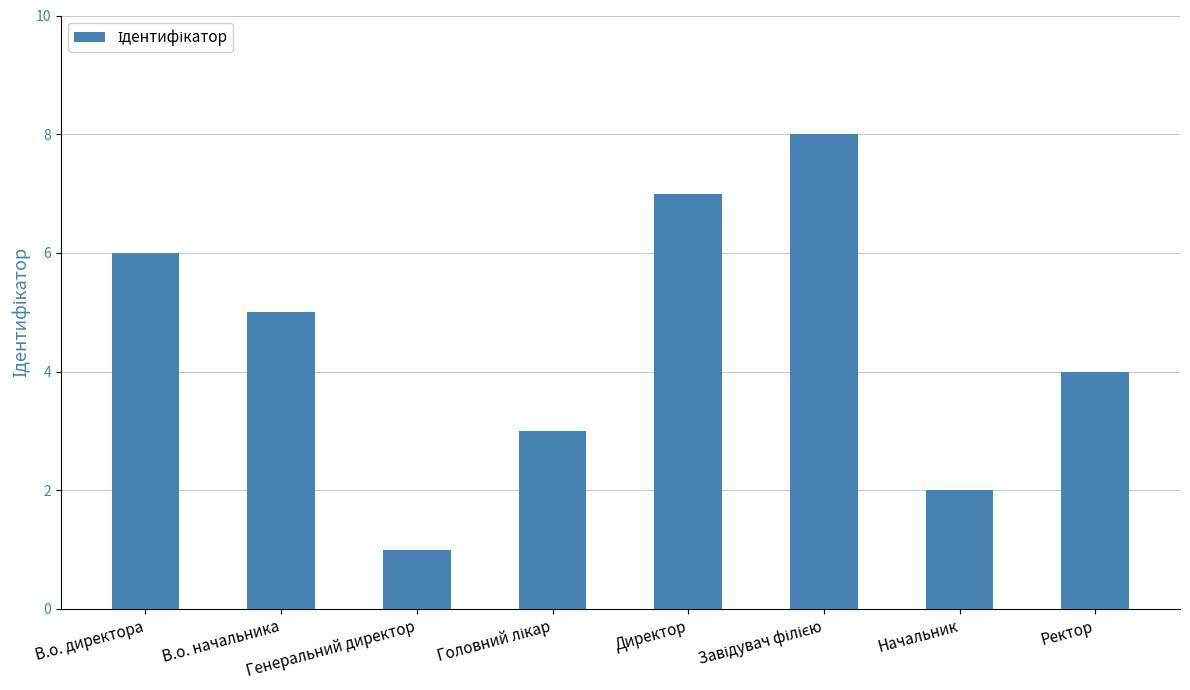

What is the difference between the maximum and minimum values?

7